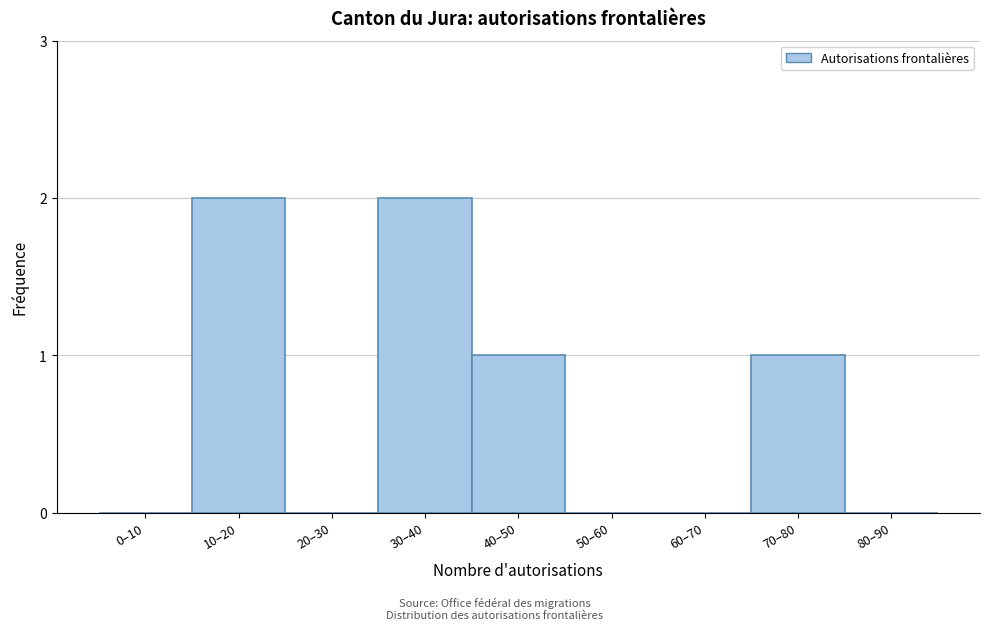

Reading right to left, what are all the values shown in this chart?

80–90=0	70–80=1	60–70=0	50–60=0	40–50=1	30–40=2	20–30=0	10–20=2	0–10=0